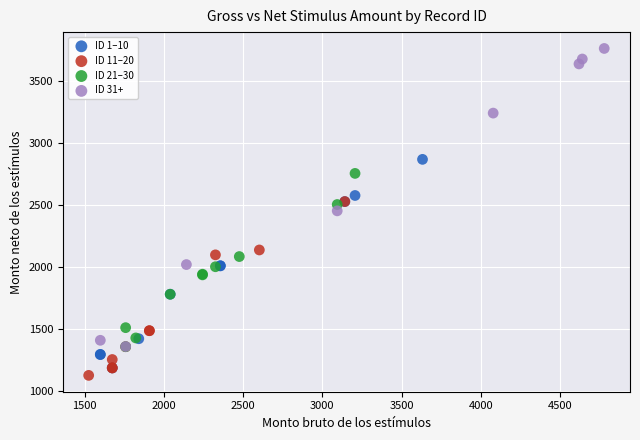

Which series contains the highest Y value?

ID 31+